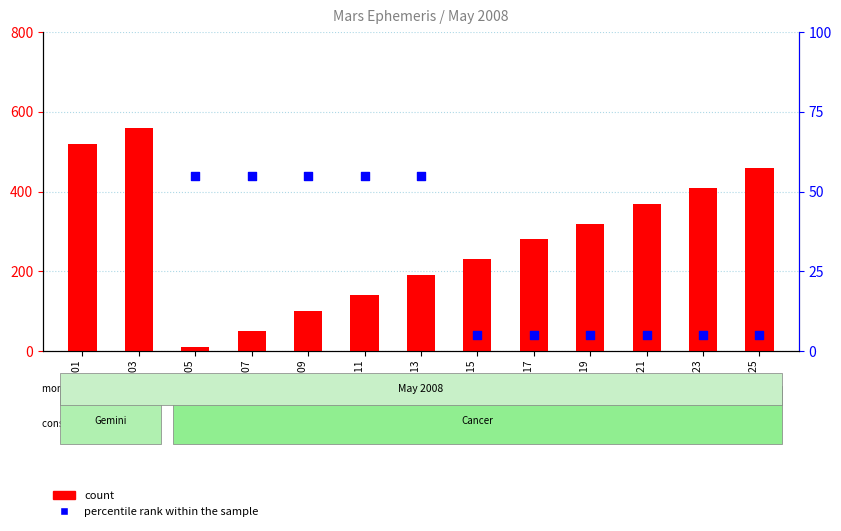

Which series has the largest total across all categories?

count